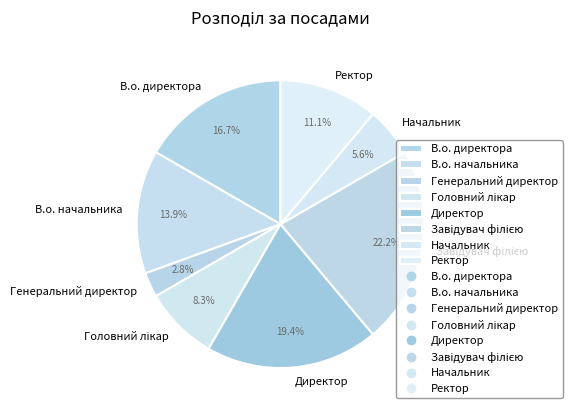

Which slice is the smallest?

Генеральний директор